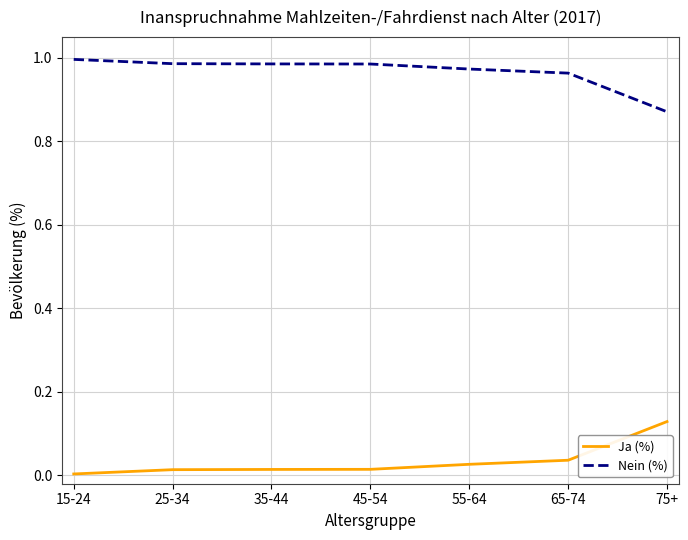

Rank the series at 65-74 from lowest to highest value.

Ja (%), Nein (%)